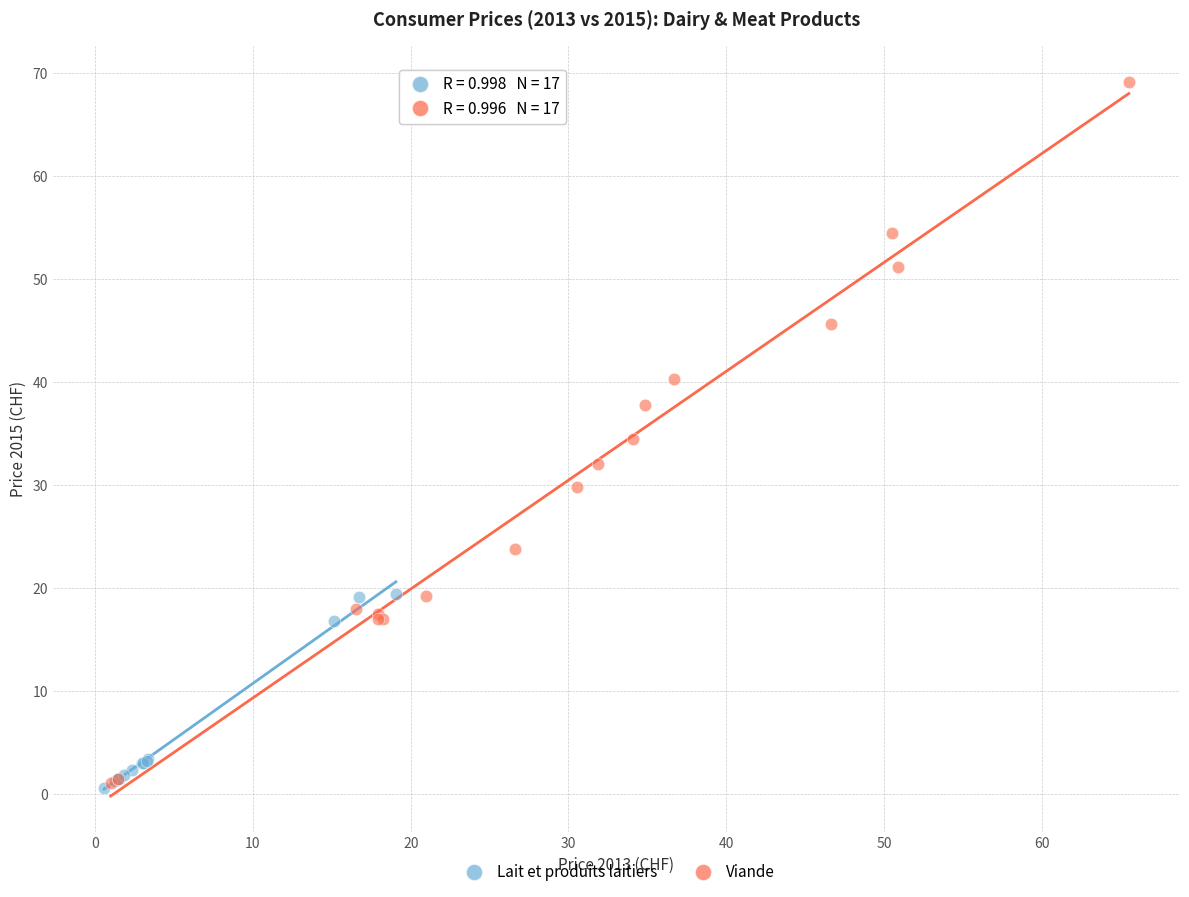

What are all the series names shown in the legend?

Lait et produits laitiers, Viande